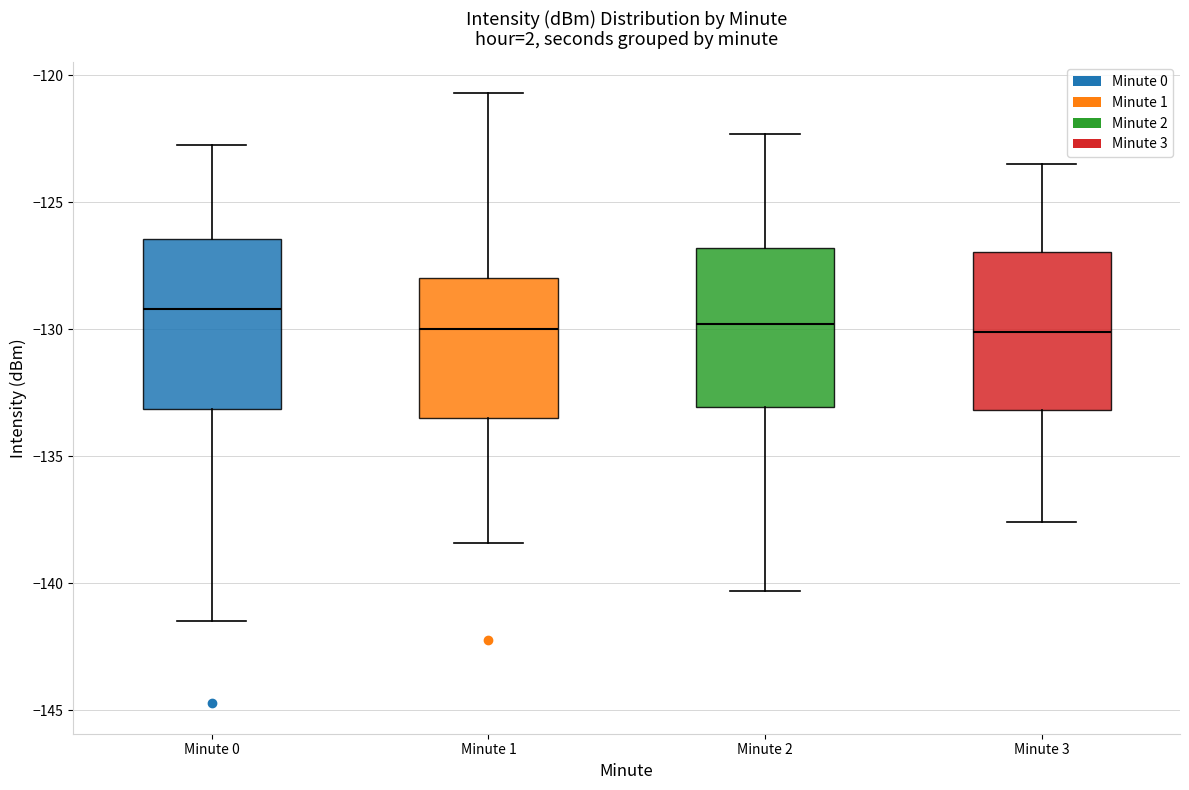

Reading left to right, transcribe this box plot: for each box, give where its median line is, the range the box spans, and where its two whiskers end, as read against the y-axis. The values are not printed on the chart, so give them approximately, as read against the axis.

Minute 0: median -129.0, box -133.0 to -126.5, whiskers -141.5 to -123.0
Minute 1: median -130.0, box -133.5 to -128.0, whiskers -138.5 to -120.5
Minute 2: median -130.0, box -133.0 to -127.0, whiskers -140.5 to -122.5
Minute 3: median -130.0, box -133.0 to -127.0, whiskers -137.5 to -123.5